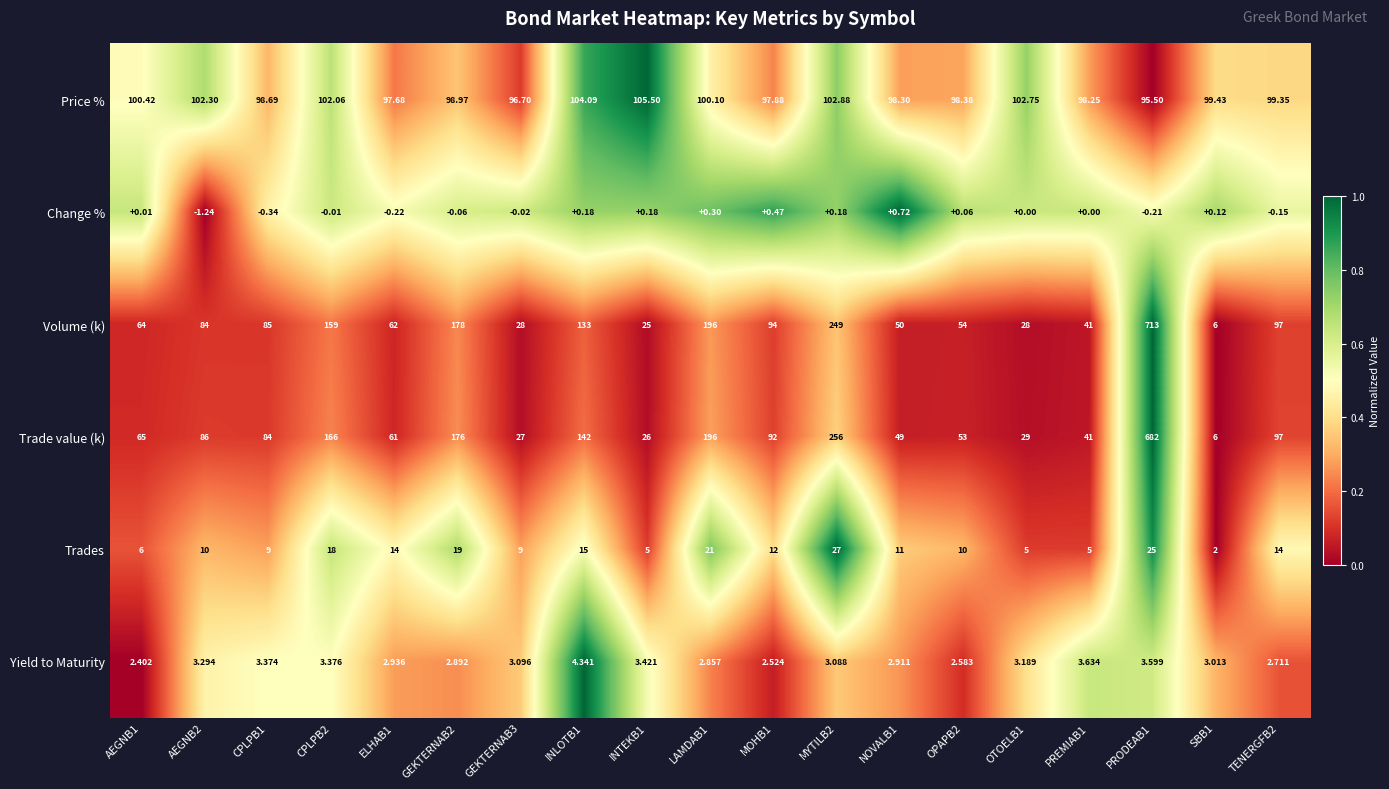

Is the value of Yield to Maturity at PREMIAB1 greater than the value of Price % at MOHB1?

No